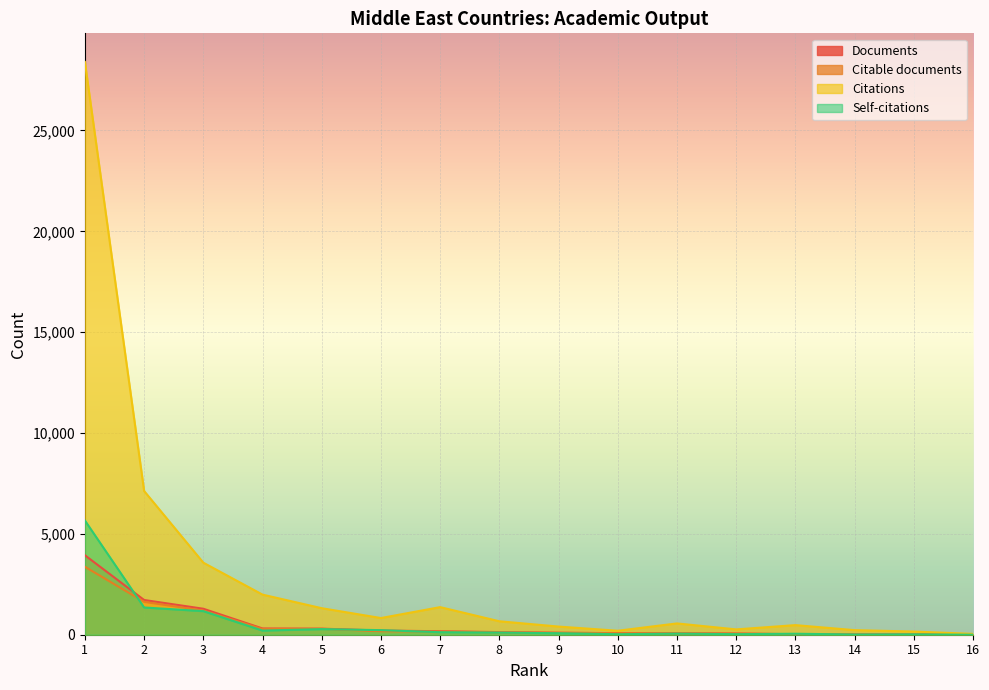

What is the value of the Citable documents point at the 4th from the left?

279